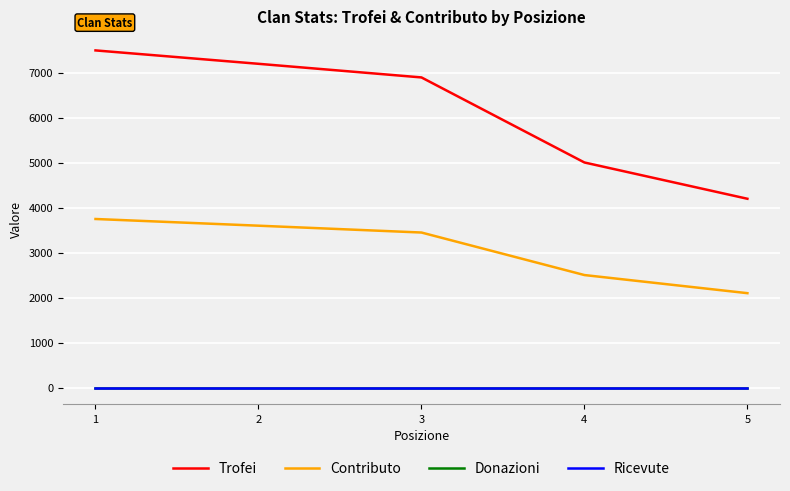

True or false: Contributo has more than 1 points higher than both neighbors.

False